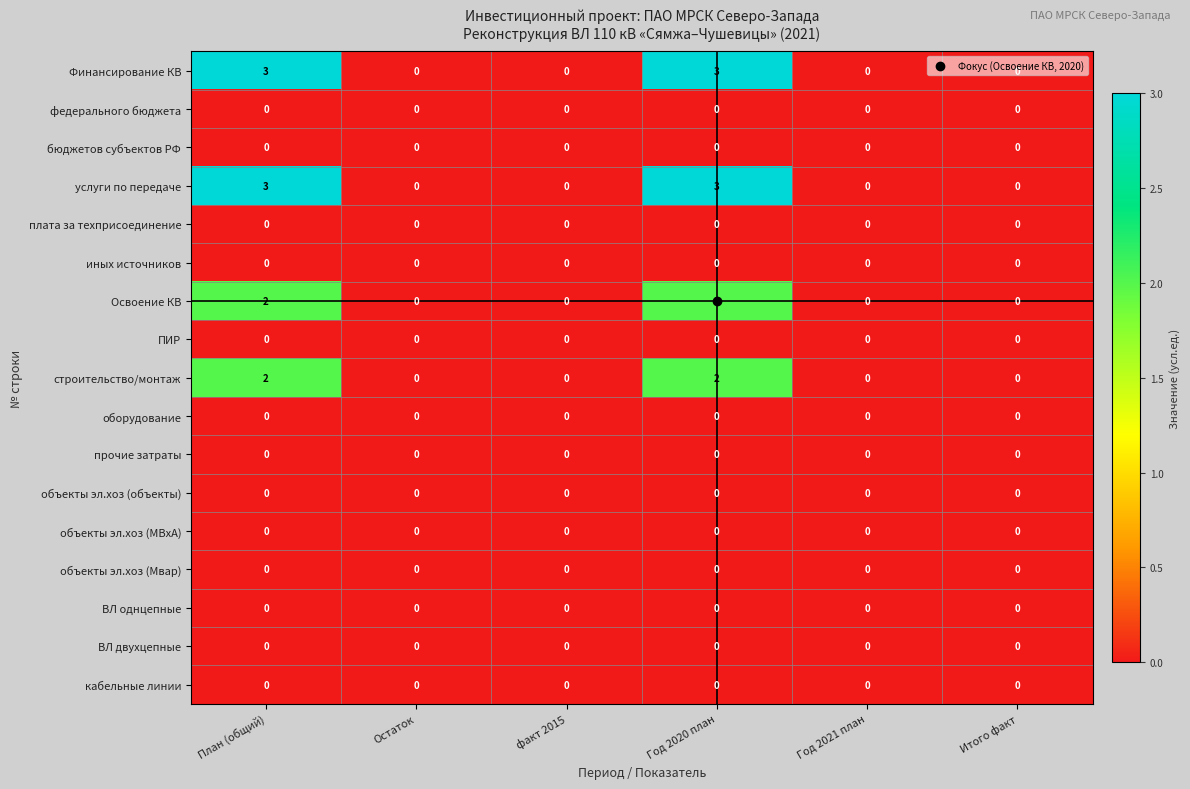

What is the difference between the maximum and minimum values in the услуги по передаче series?

3